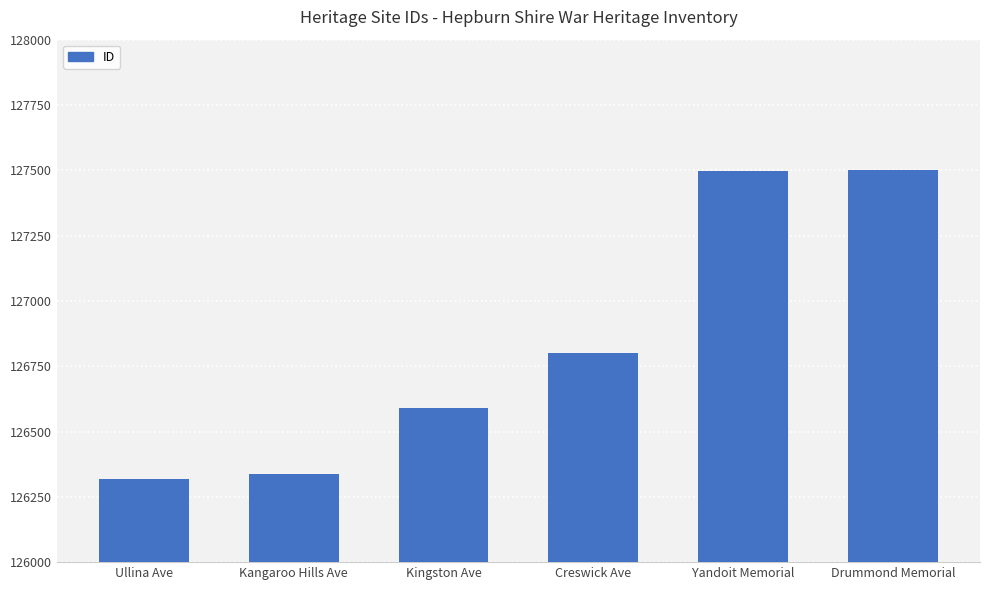

What is the minimum value shown in the chart?

126318